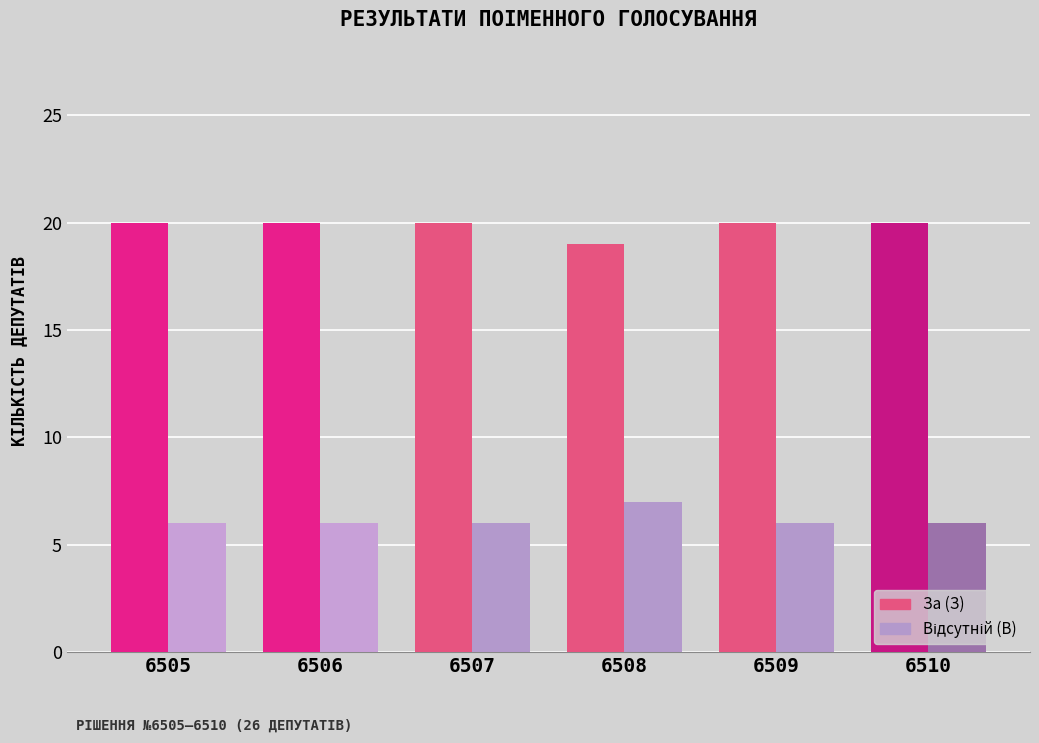

True or false: За (З) has a value of 20 at 6510.

True